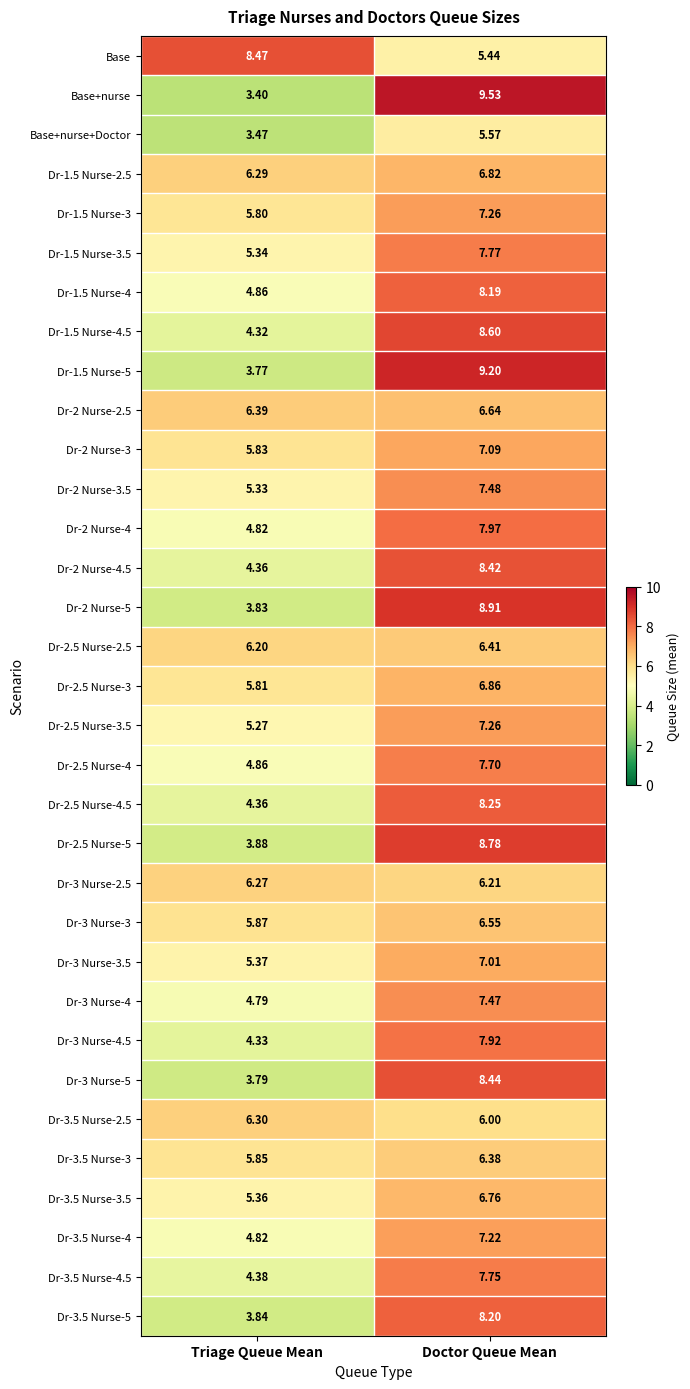

Is the value of Dr-3.5 Nurse-2.5 at Doctor Queue Mean greater than the value of Dr-2 Nurse-4.5 at Triage Queue Mean?

Yes